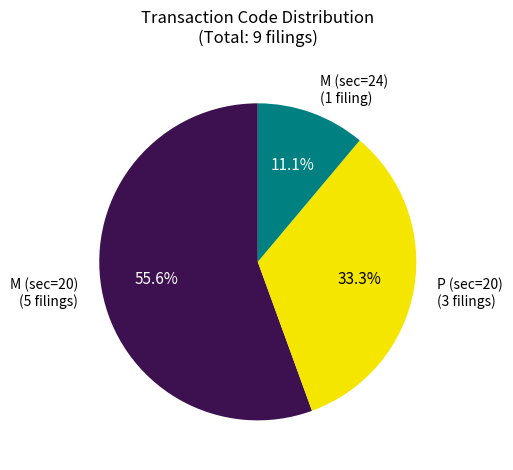

Which slice is the smallest?

M (sec=24) (1 filing)